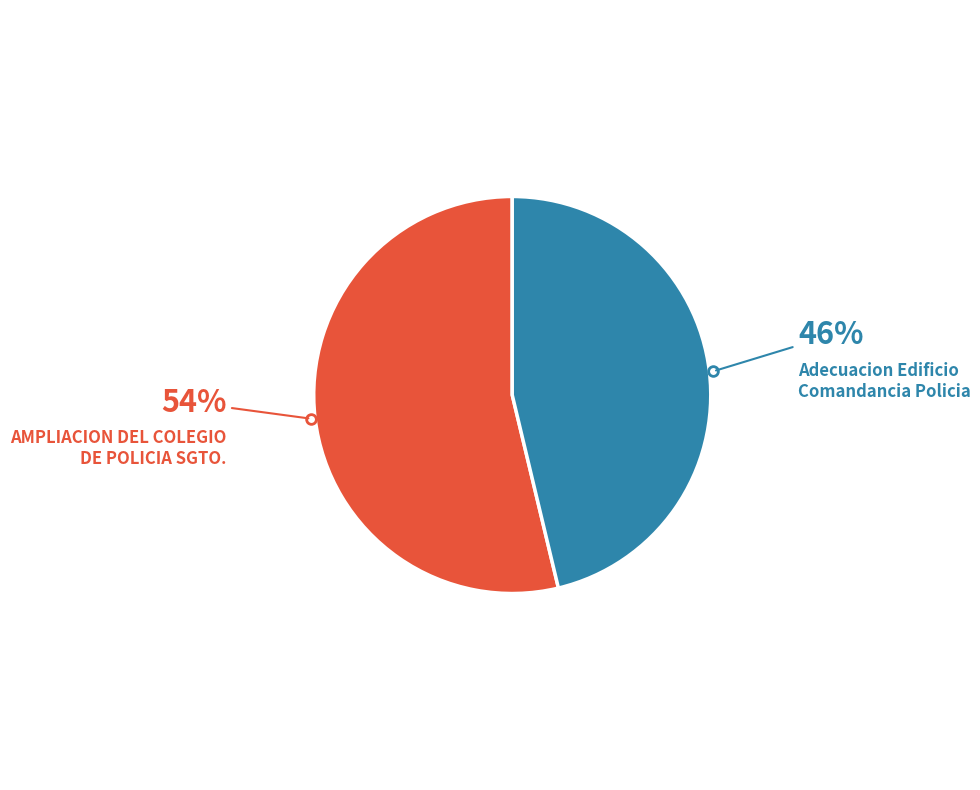

What percentage is the AMPLIACION DEL COLEGIO DE POLICIA SGTO. slice, to the nearest percent?

54%